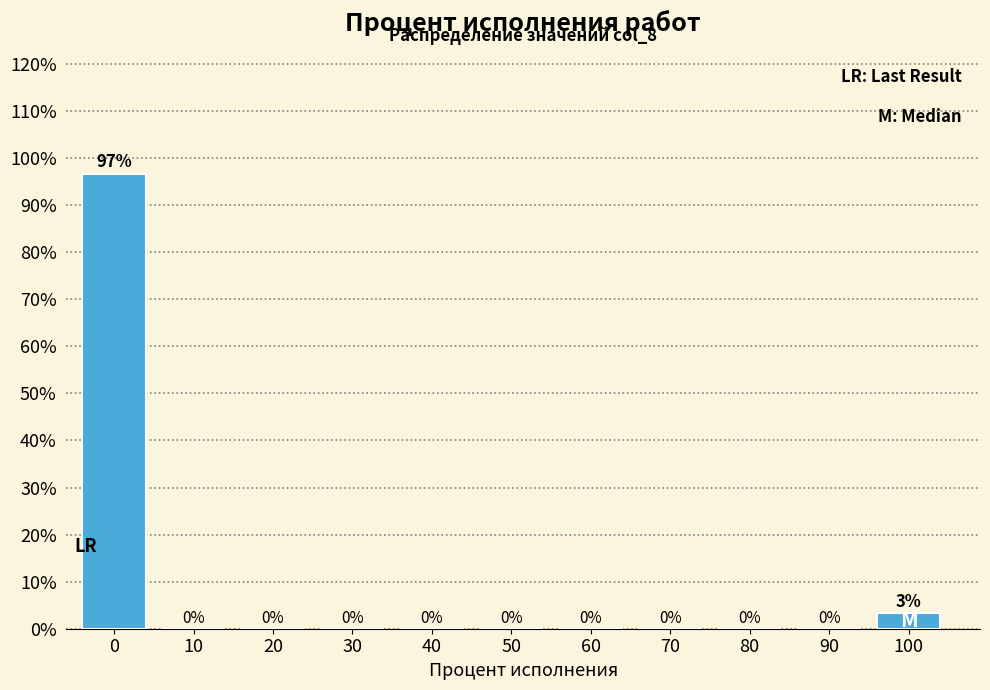

What is the sum of all values?

100.0